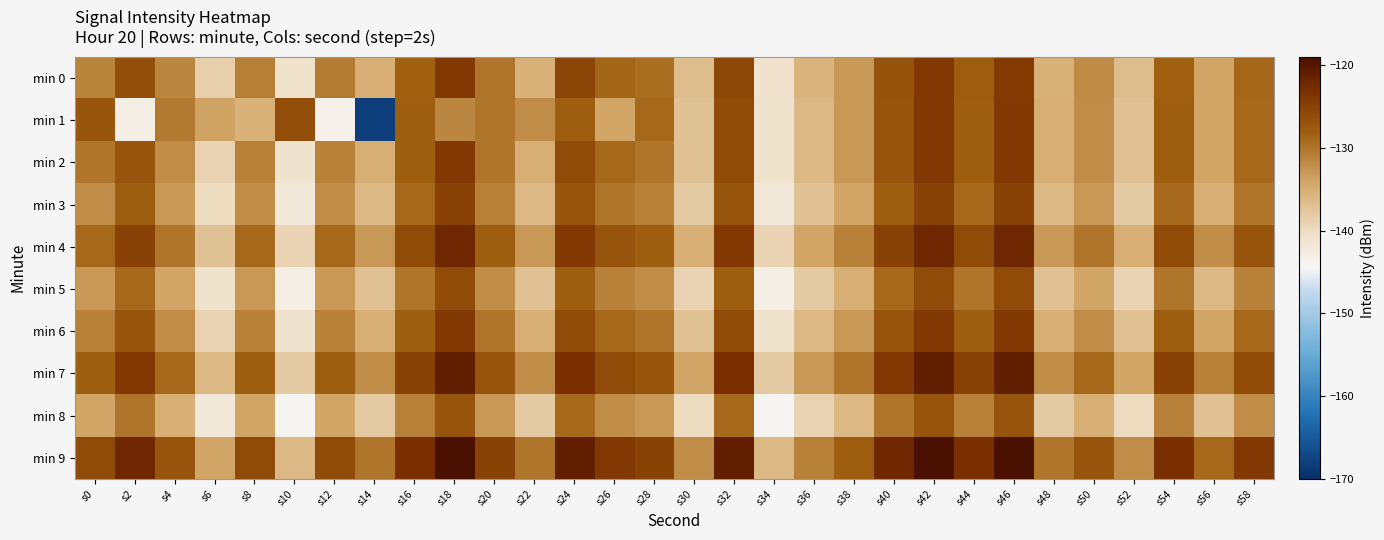

List the series in order of their peak value, highest first.

min 9, min 7, min 4, min 1, min 2, min 6, min 0, min 3, min 5, min 8